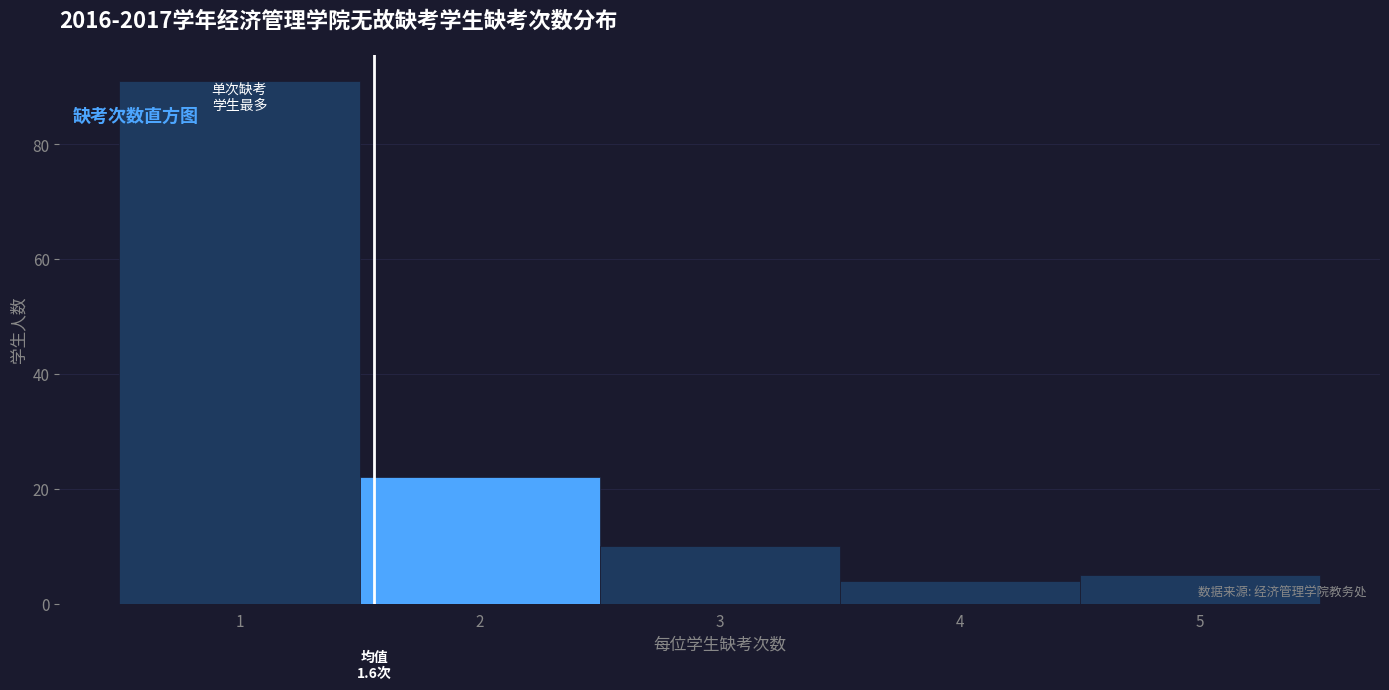

Over which range of the x-axis is the bar tallest?

0.5 to 1.5